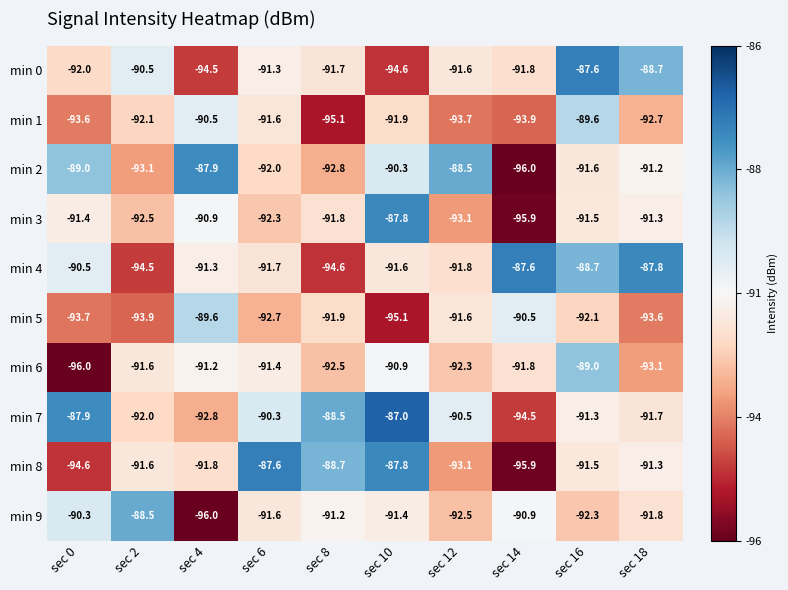

What is the maximum value shown in the chart?

-87.0